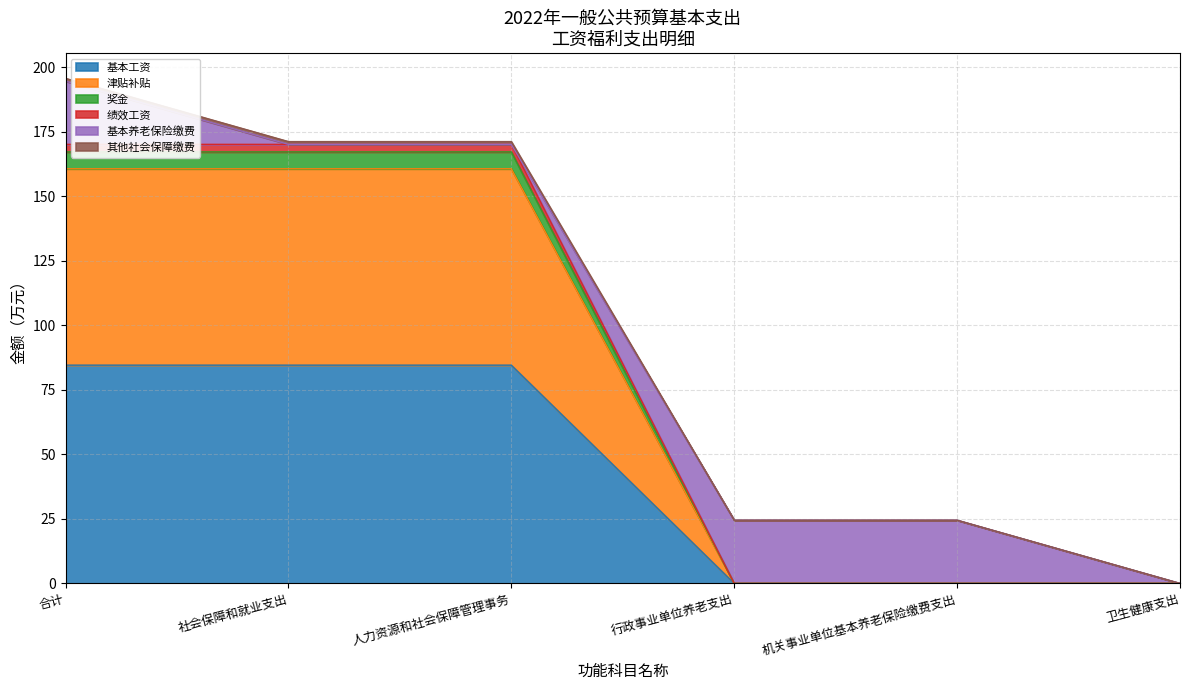

At which label does 奖金 first exceed 160?

合计